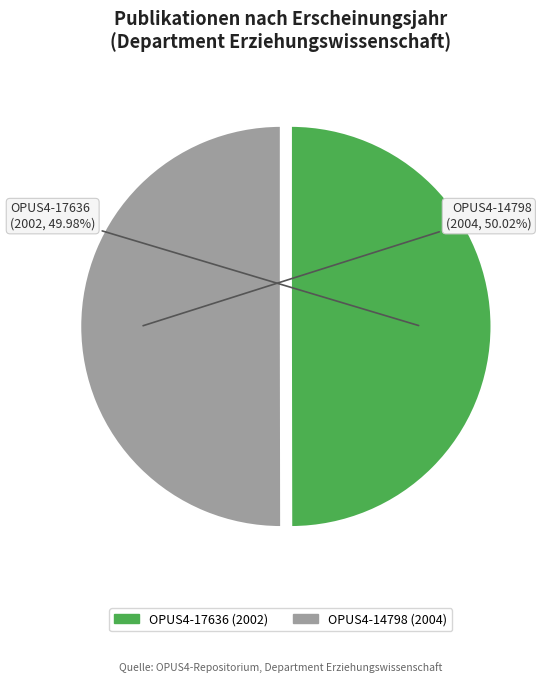

What is the ratio of the value at OPUS4-17636 to the value at OPUS4-14798?

1.0